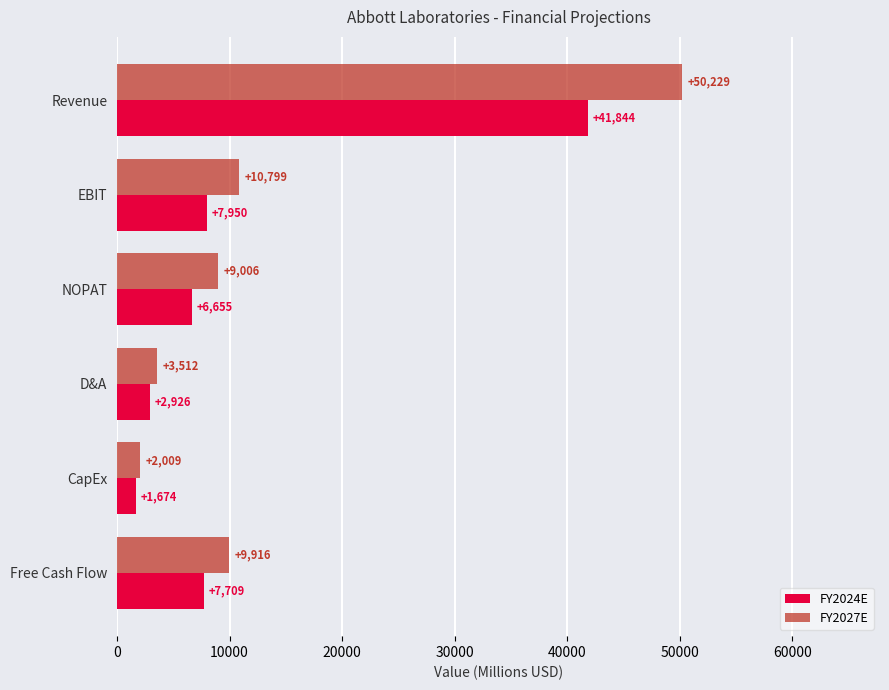

Rank the series by their average value, from lowest to highest.

FY2024E, FY2027E